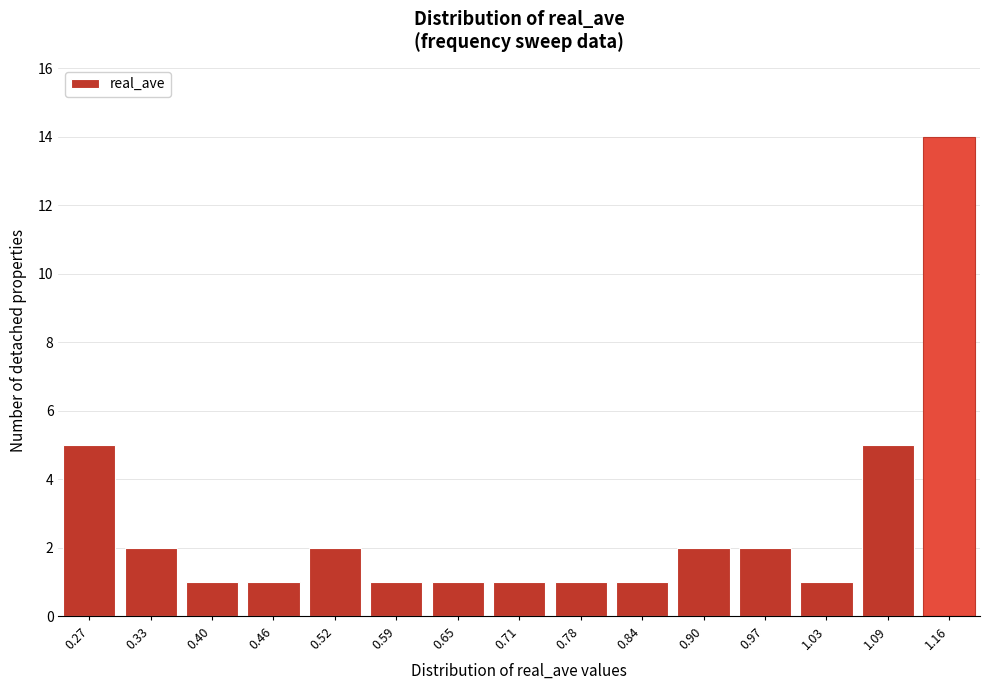

Reading left to right, list all the values displayed in this chart.

5	2	1	1	2	1	1	1	1	1	2	2	1	5	14